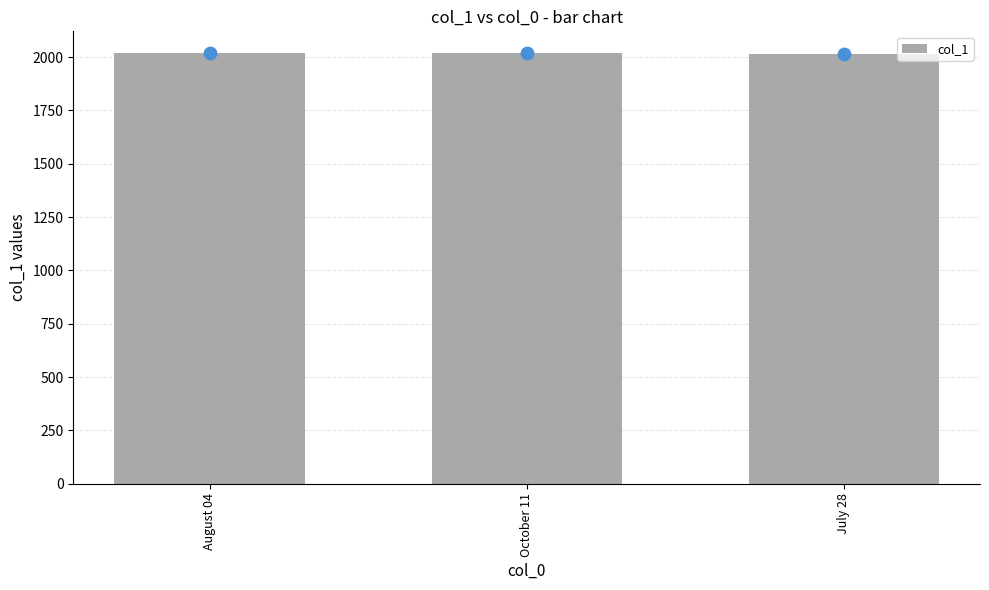

What is the change in value from August 04 to October 11?

-2